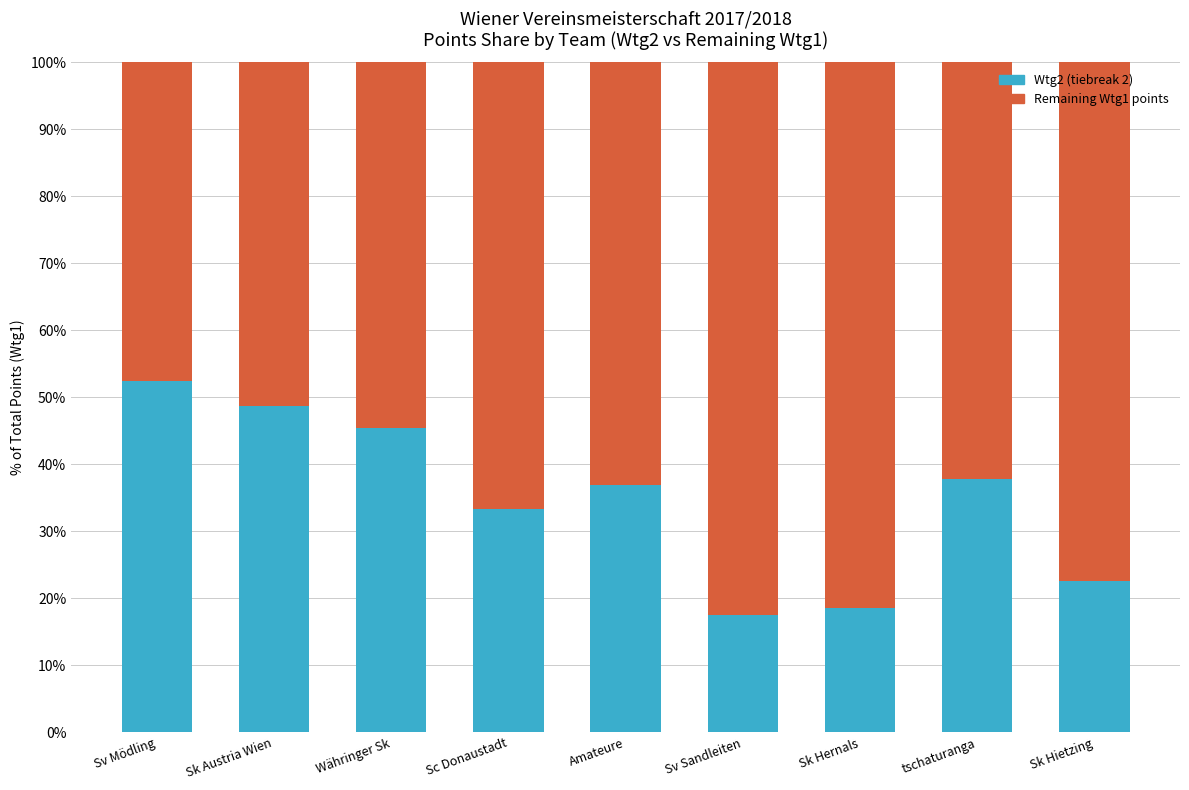

What is the total value across all series at Sv Mödling?

100.0